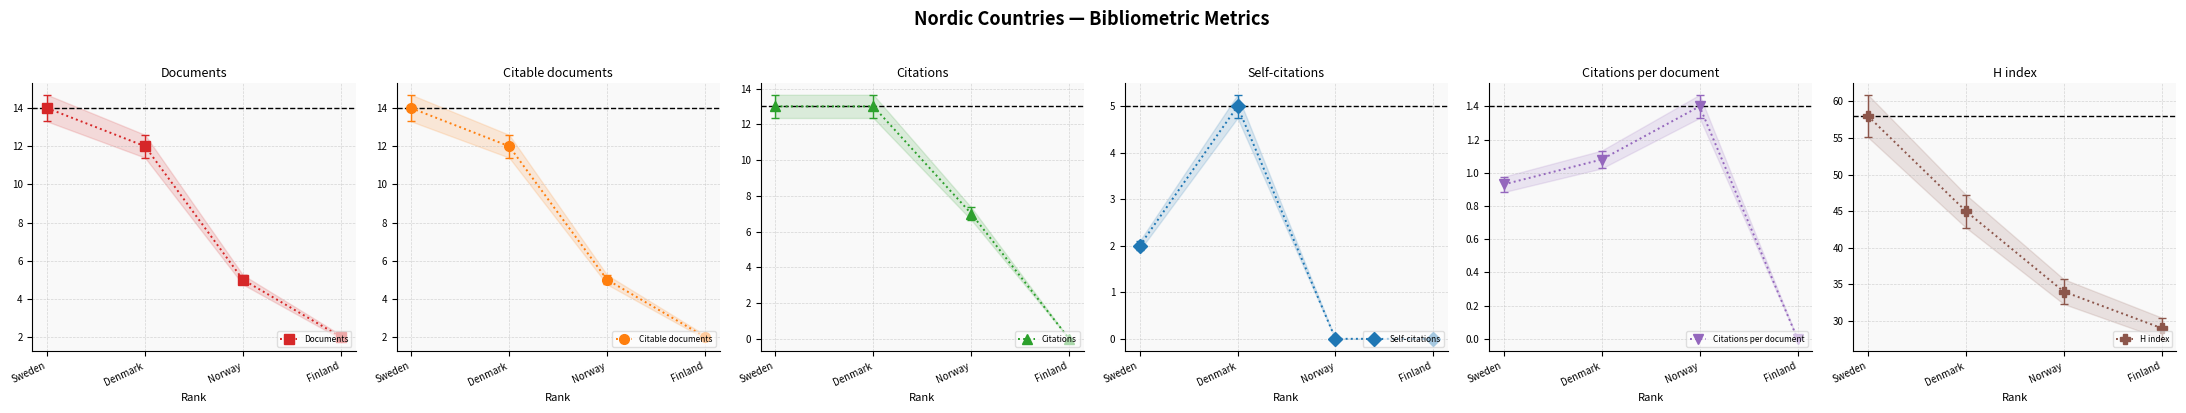

What is the greatest value displayed?

58.0